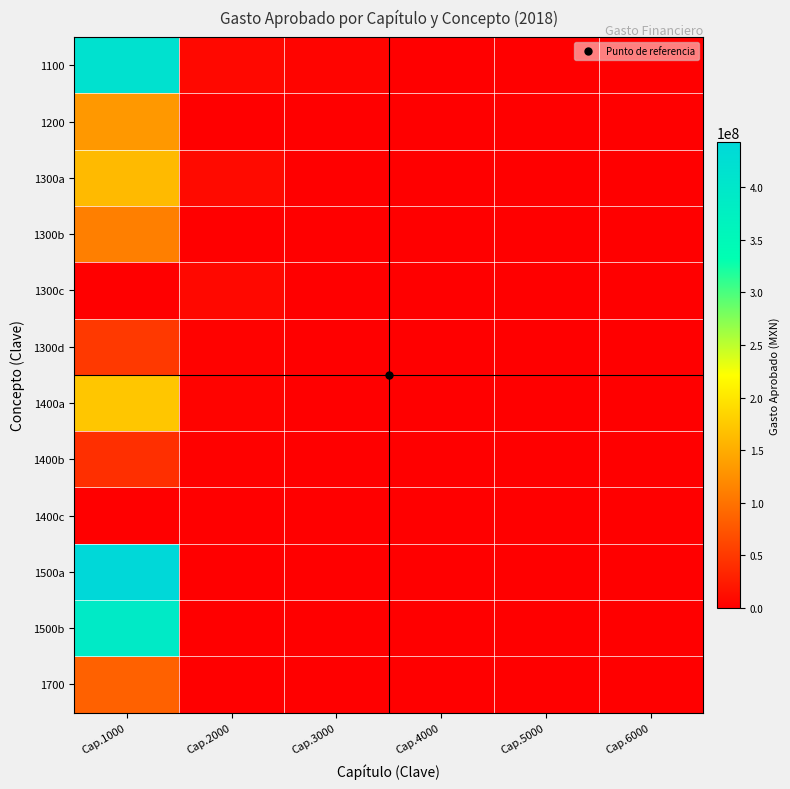

How many categories are shown in the chart?

6